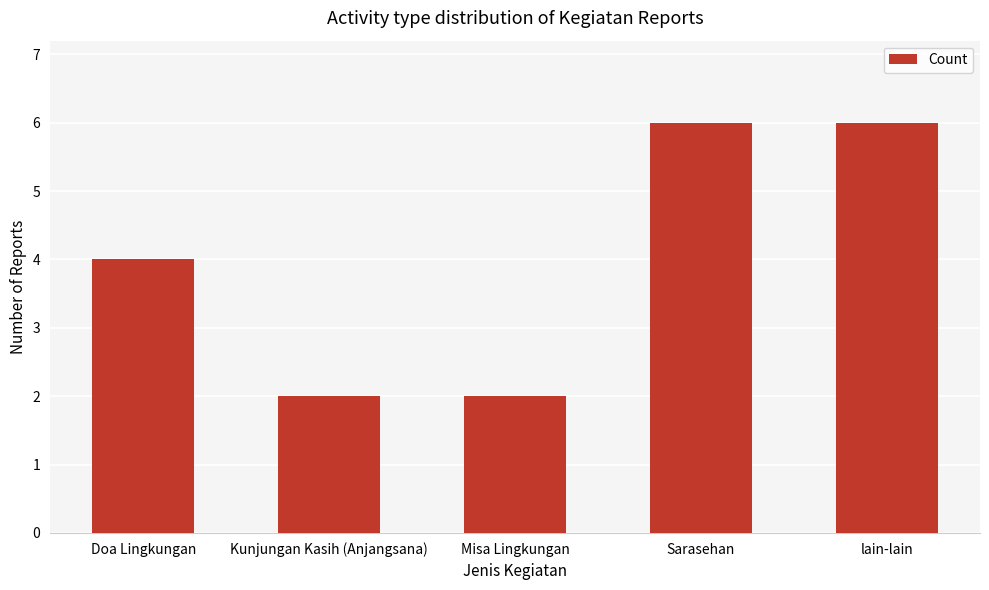

At which label is the value closest to 4?

Doa Lingkungan